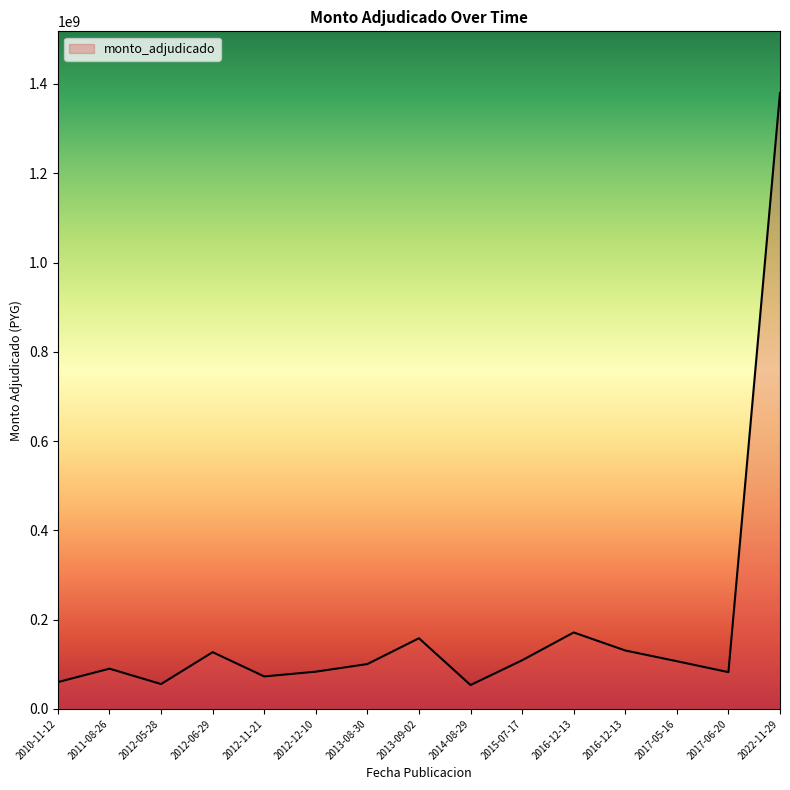

How many lines are shown in the chart?

1